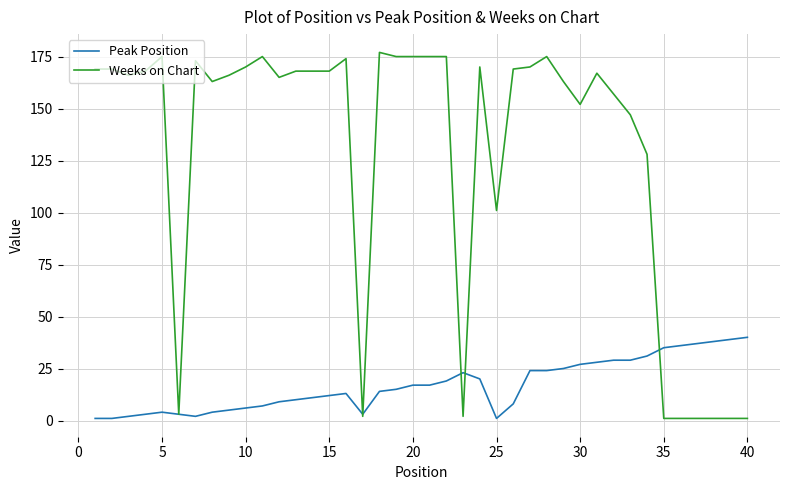

Which series has the largest total across all categories?

Weeks on Chart